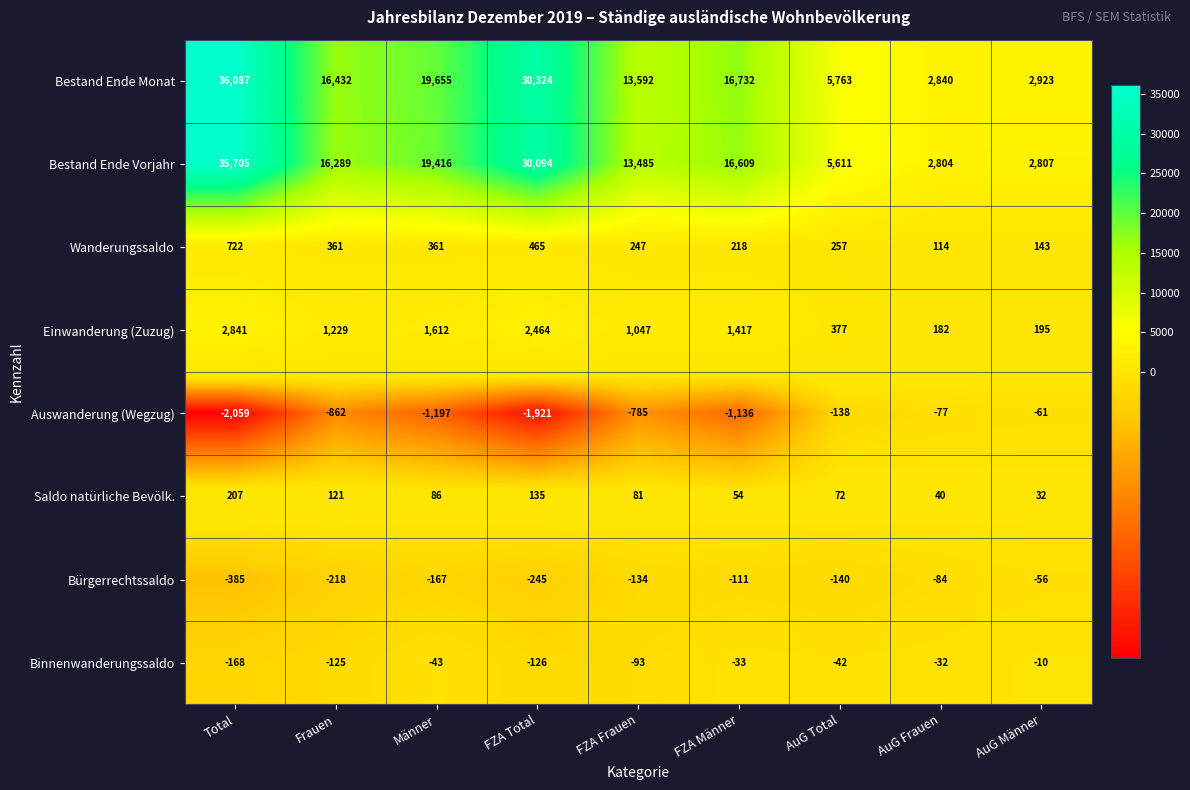

True or false: Binnenwanderungssaldo has a value of -125 at Frauen.

True